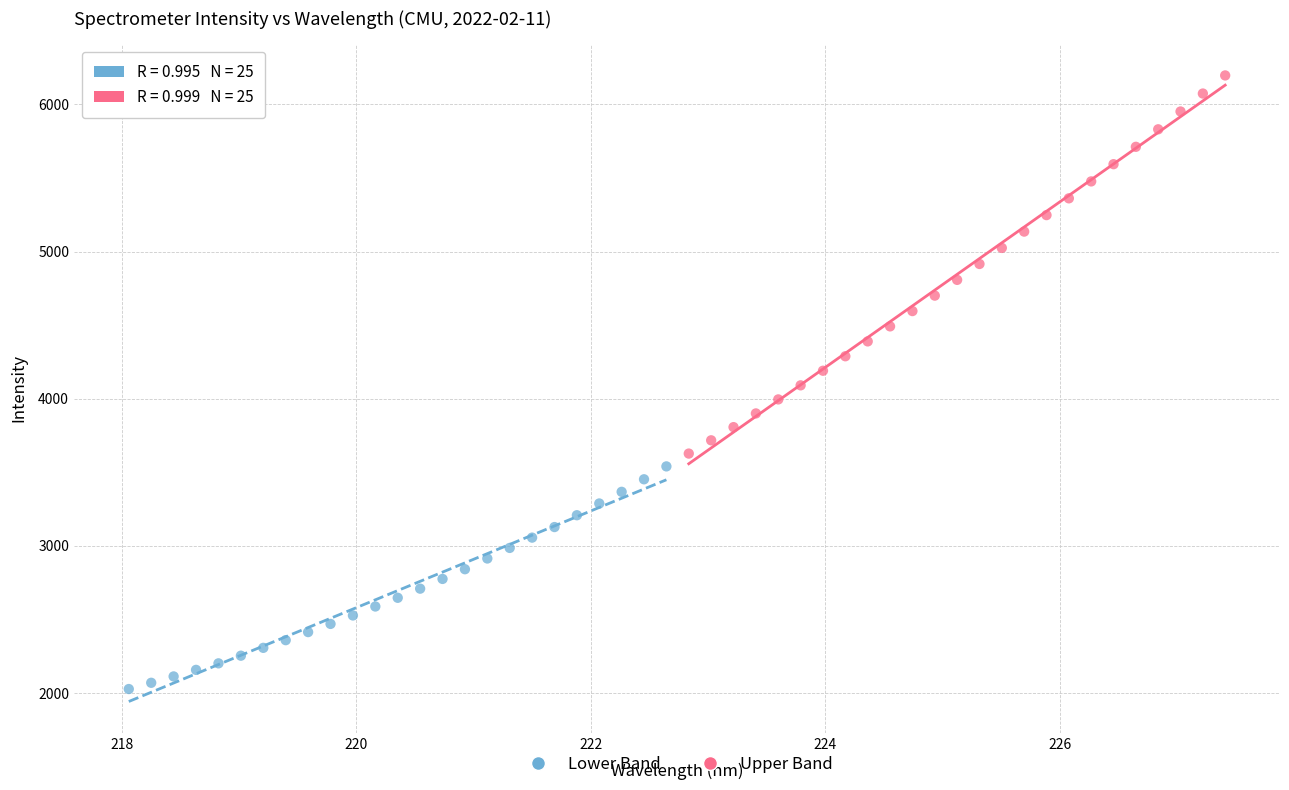

Which series reaches the maximum Y coordinate?

Upper Band